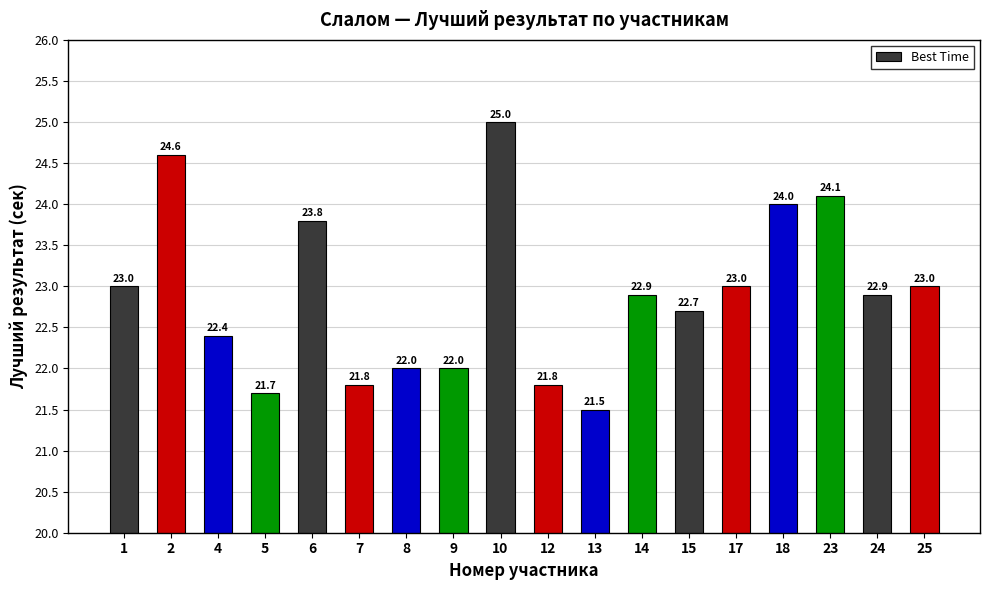

Reading left to right, extract all data points from this chart.

1=23.0	2=24.6	4=22.4	5=21.7	6=23.8	7=21.8	8=22.0	9=22.0	10=25.0	12=21.8	13=21.5	14=22.9	15=22.7	17=23.0	18=24.0	23=24.1	24=22.9	25=23.0